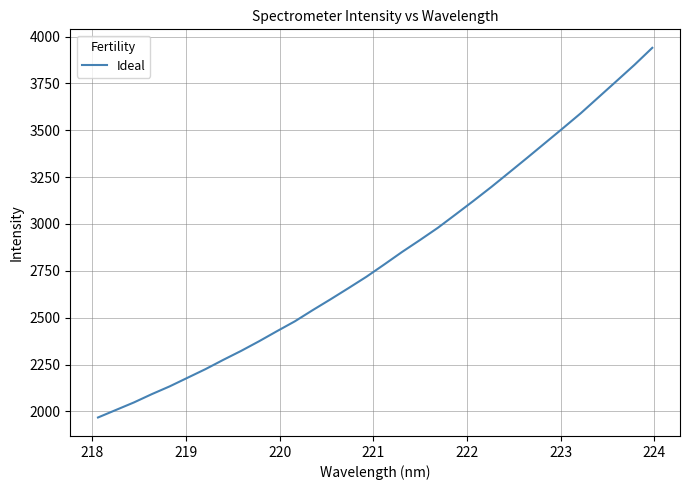

What is the minimum value shown in the chart?

1967.4